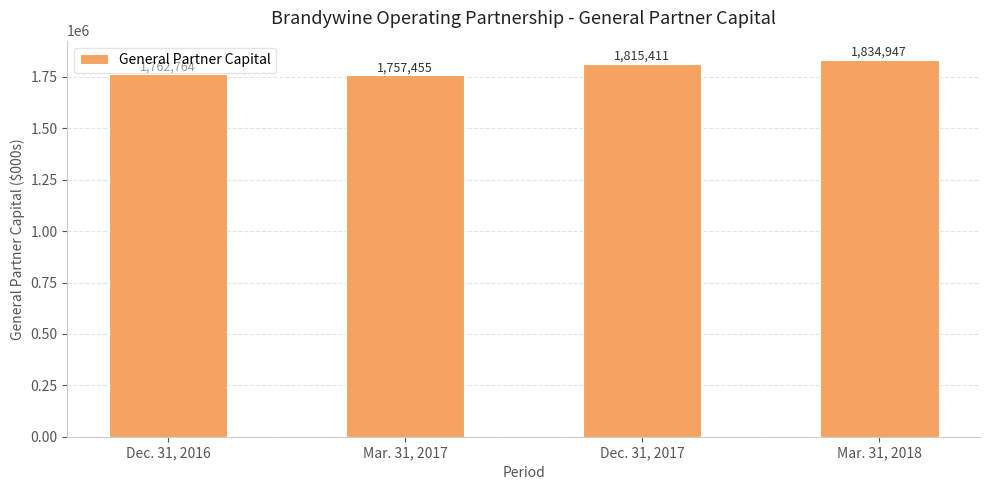

List the labels in order of value, smallest first.

Mar. 31, 2017, Dec. 31, 2016, Dec. 31, 2017, Mar. 31, 2018